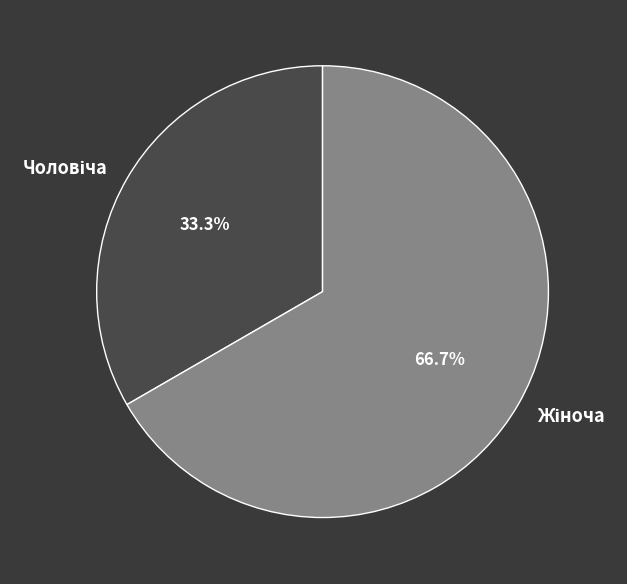

Is there a majority slice in this chart?

Yes